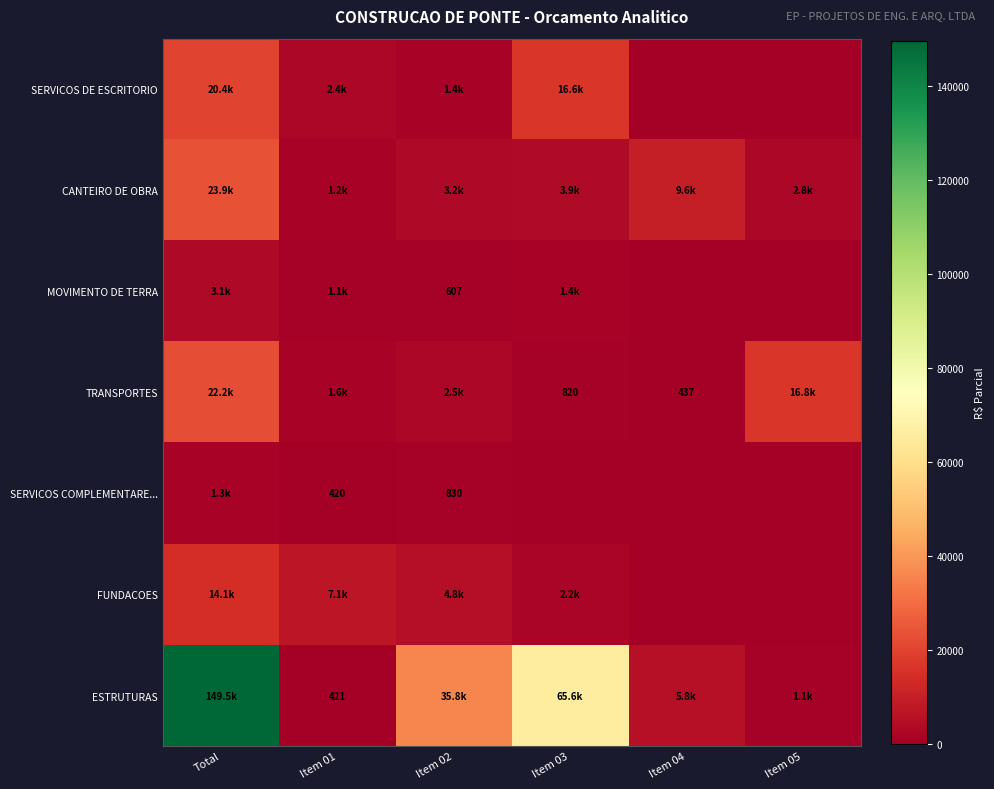

Which label corresponds to the largest value in the chart?

Total